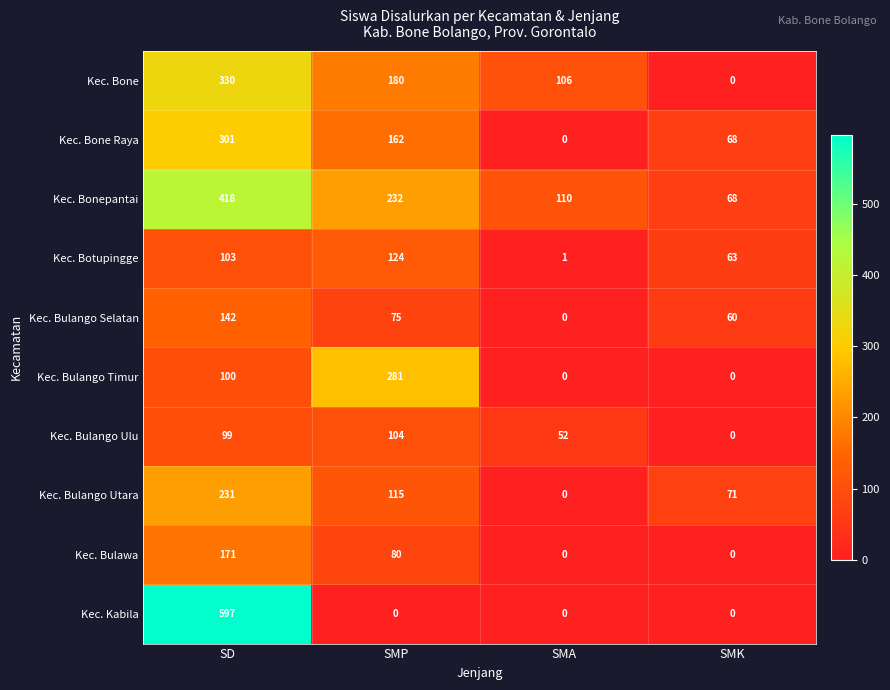

What is the maximum value for Kec. Bone Raya?

301